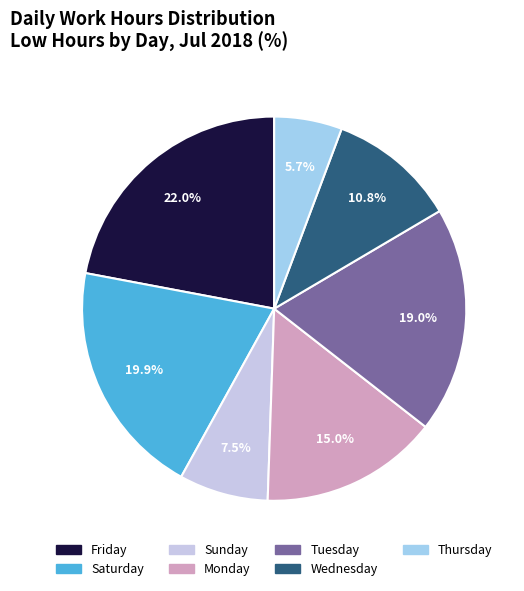

Is there a majority slice in this chart?

No